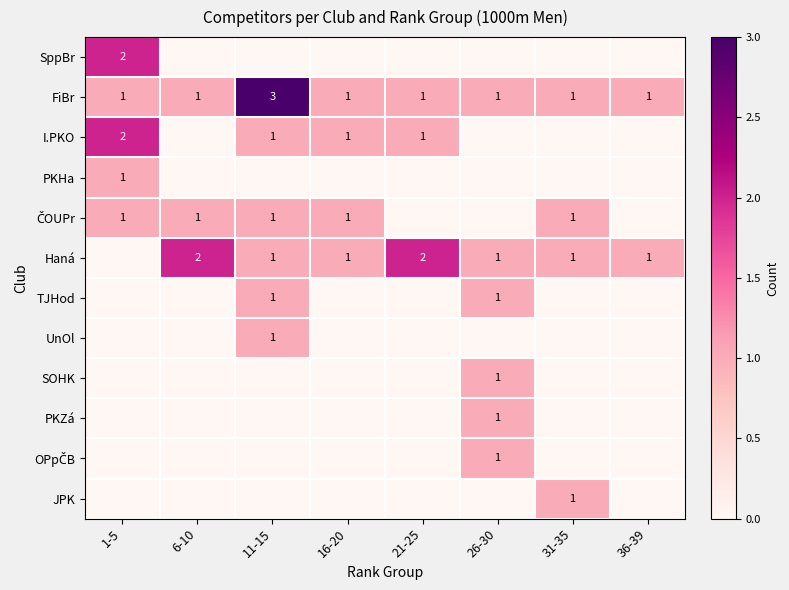

How many categories are shown in the chart?

8